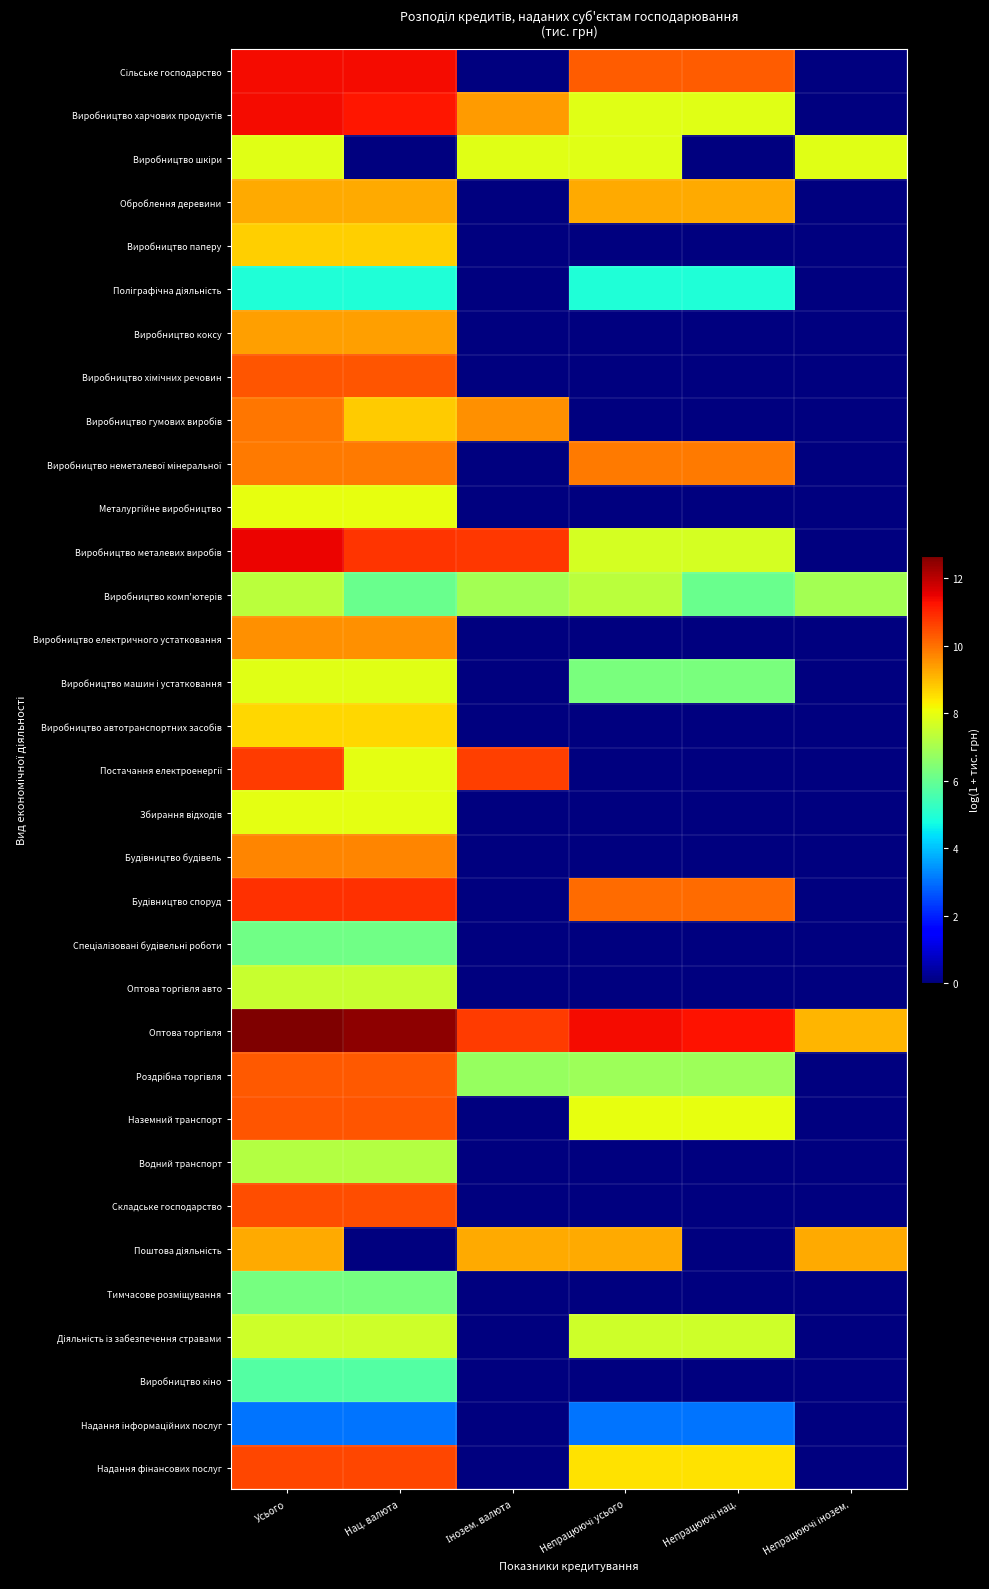

At which category does the chart reach its peak across all series?

Усього